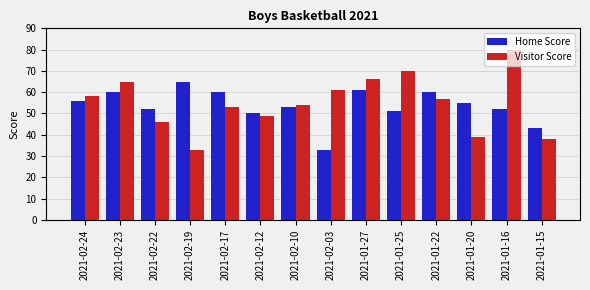

Which series has the widest spread of values?

Visitor Score